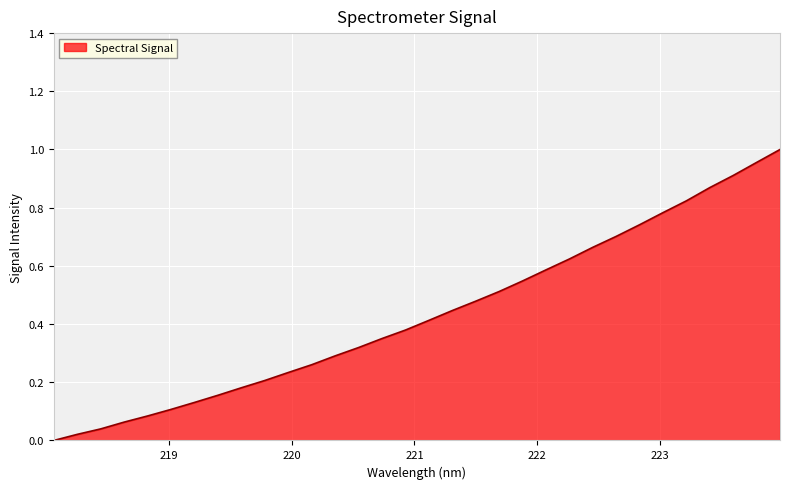

Rank the categories by value from highest to lowest.

223.9802, 223.7895, 223.5987, 223.408, 223.2172, 223.0264, 222.8355, 222.6447, 222.4538, 222.263, 222.0721, 221.8812, 221.6902, 221.4993, 221.3083, 221.1174, 220.9264, 220.7354, 220.5444, 220.3533, 220.1623, 219.9712, 219.7801, 219.589, 219.3979, 219.2067, 219.0156, 218.8244, 218.6332, 218.442, 218.2508, 218.0596